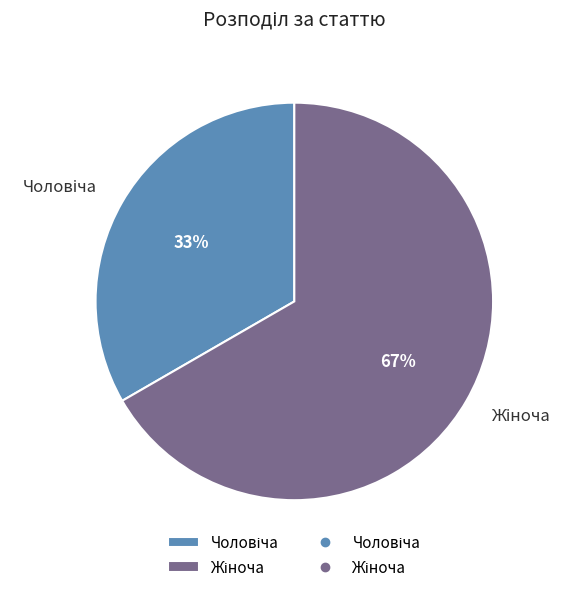

How many slices are in this pie chart?

2